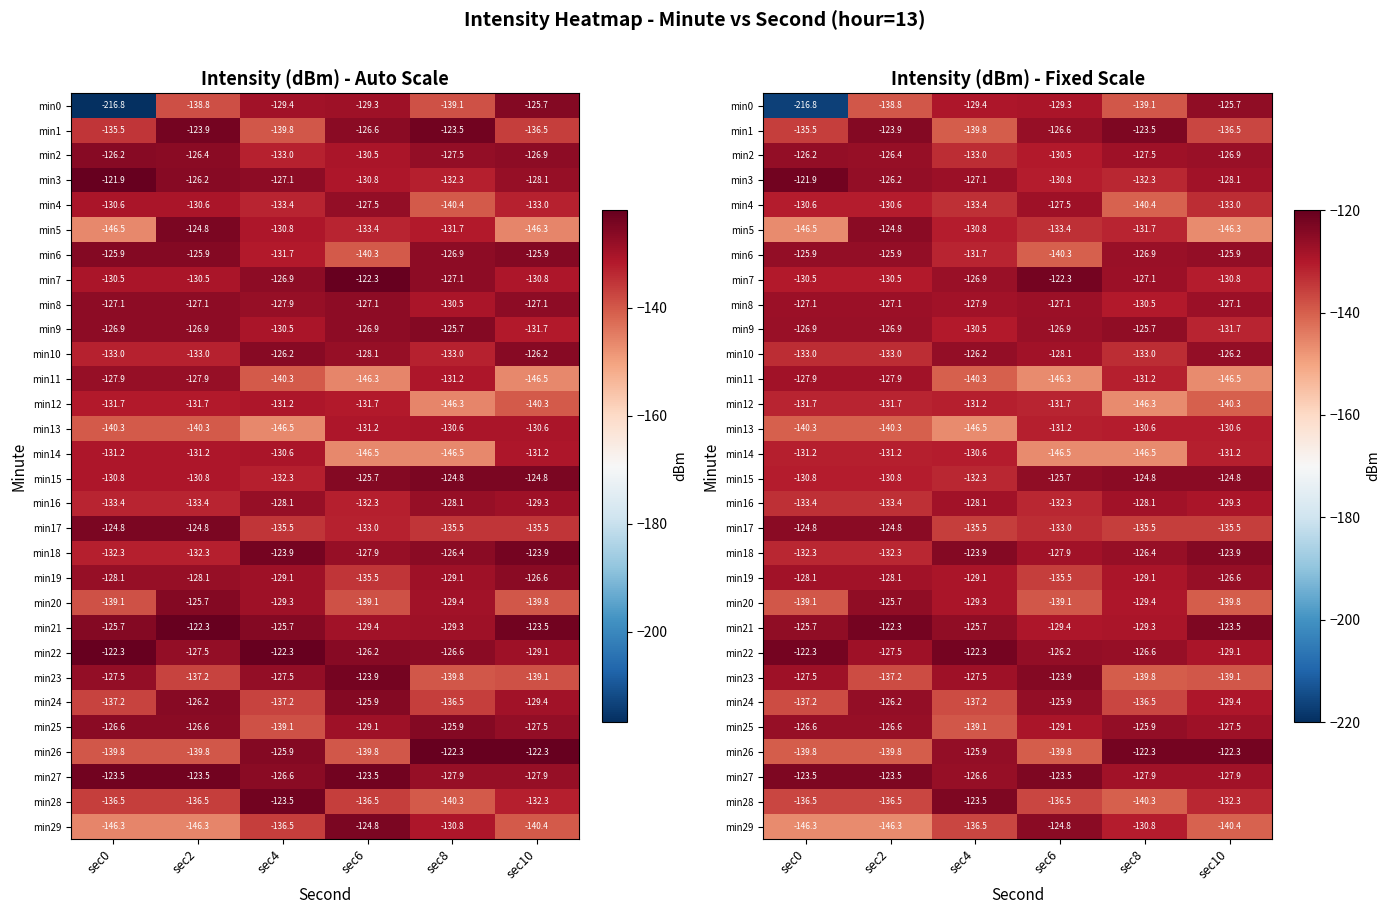

What is the sum of all min20 values?

-802.5